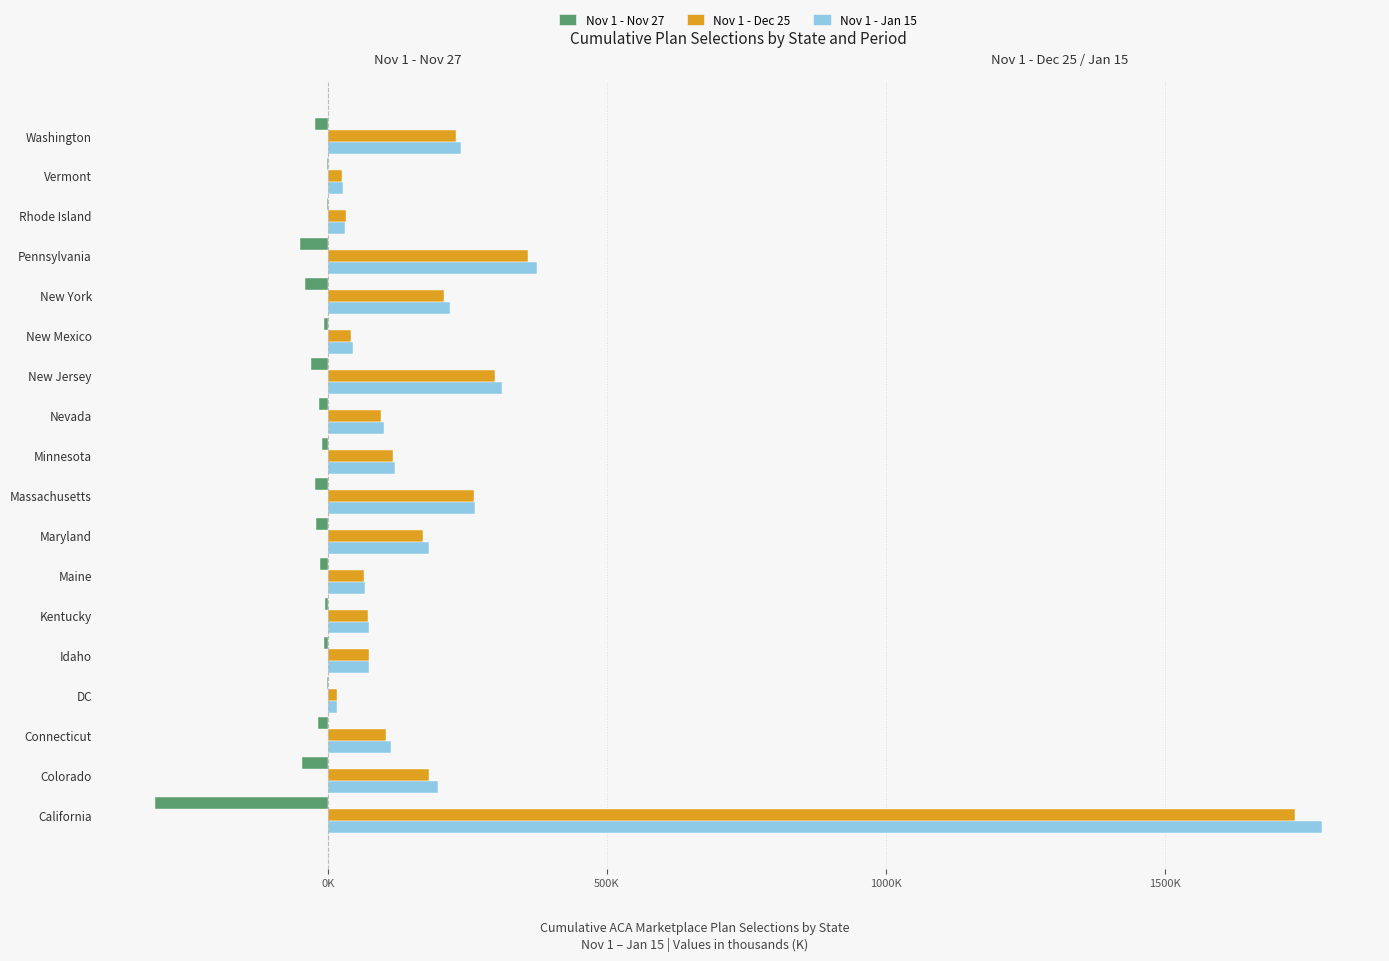

At which label is Nov 1 - Jan 15 closest to 898?

Pennsylvania